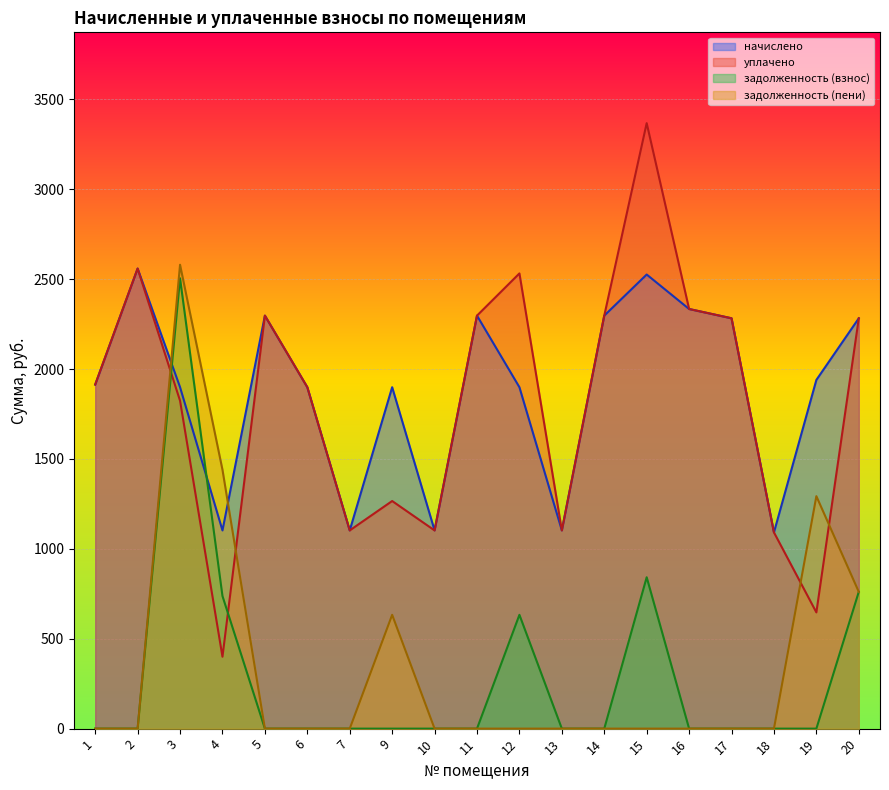

True or false: уплачено and начислено cross at least once.

False